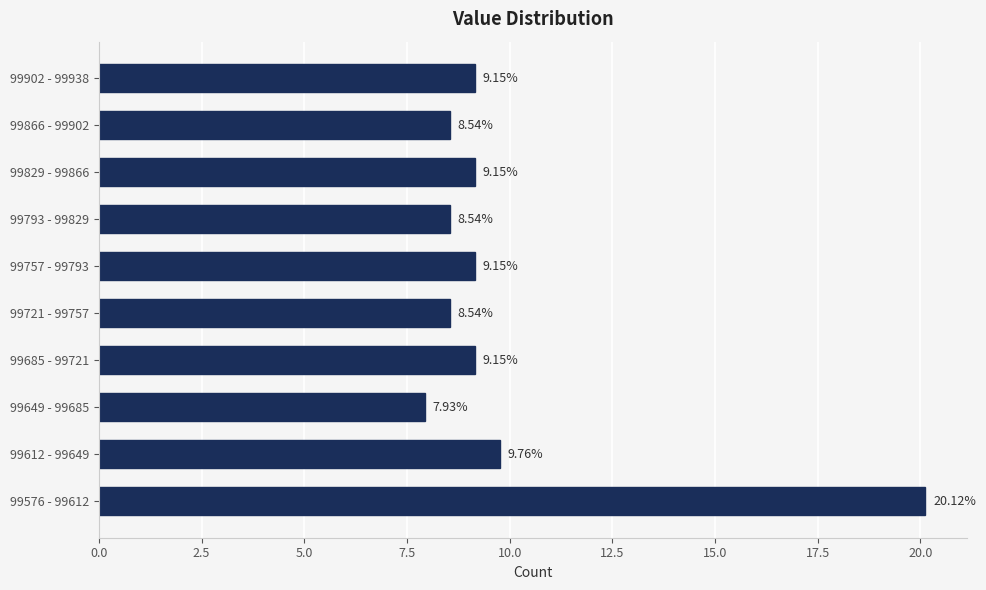

Between 99721 - 99757 and 99757 - 99793, which is larger?

99757 - 99793